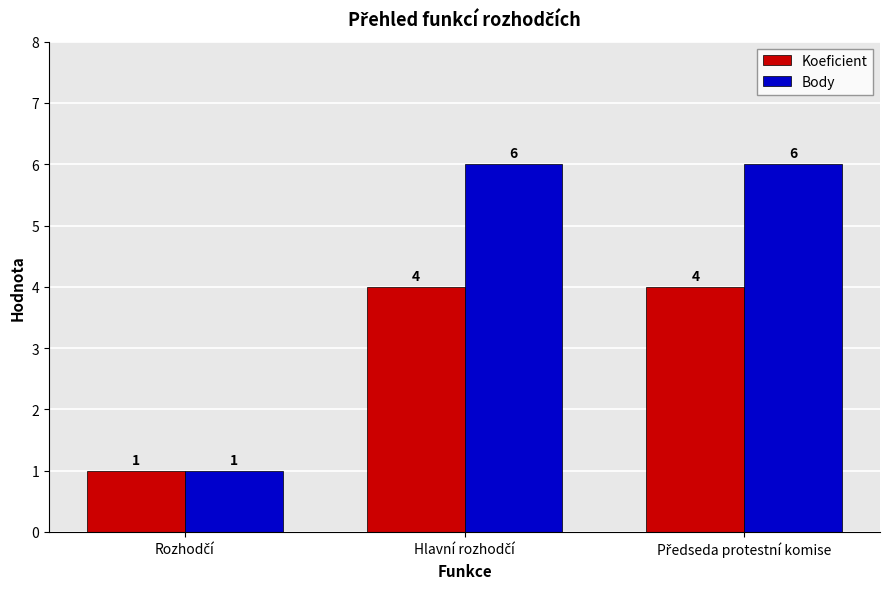

Which series has the largest range (max minus min)?

Body